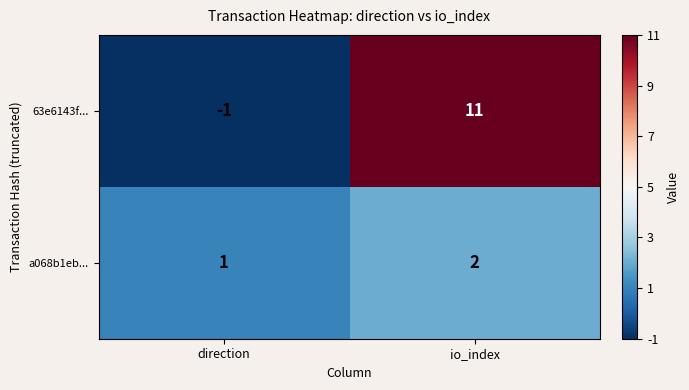

Reading left to right, what are all the values shown in this chart?

63e6143f...: -1	11
a068b1eb...: 1	2